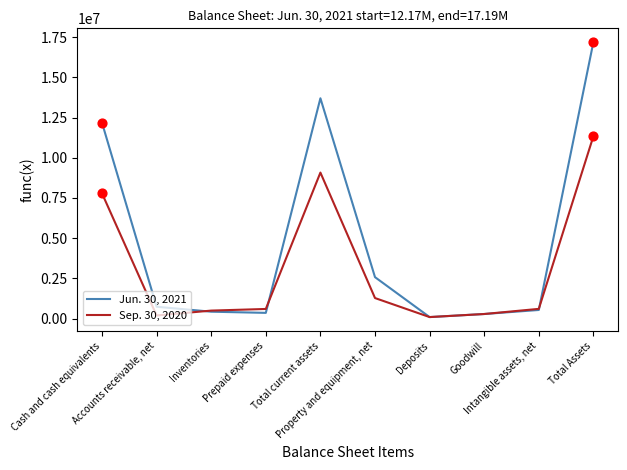

What is the total value across all series at Deposits?

190136